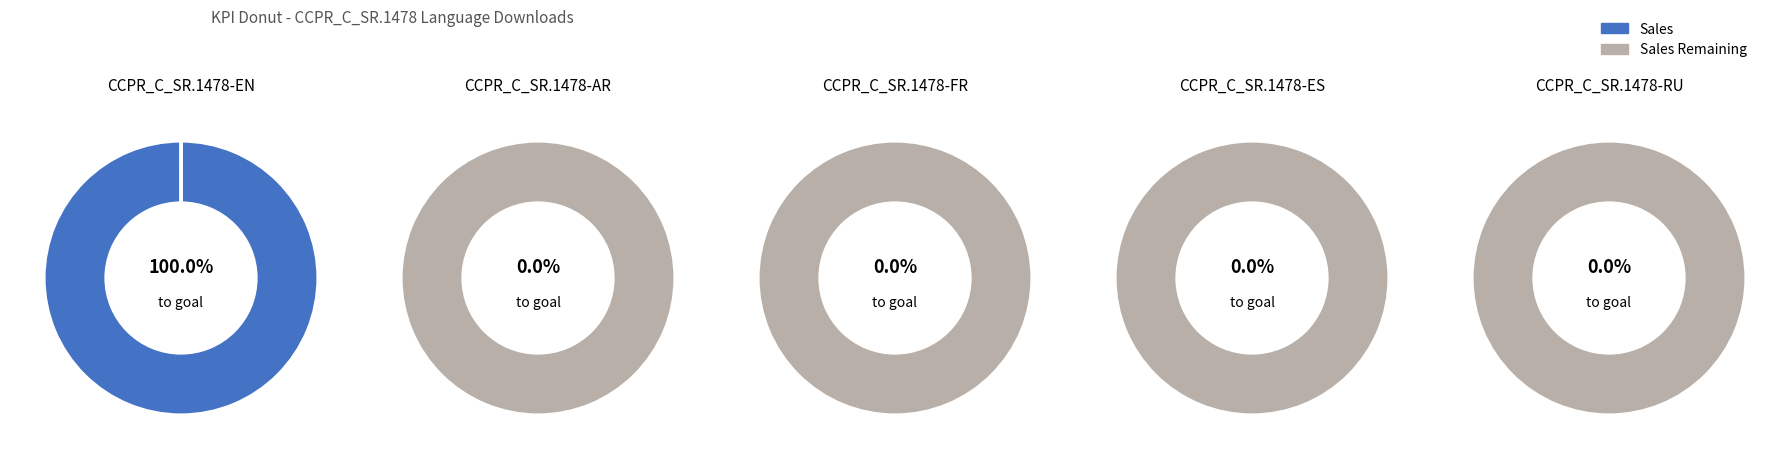

Which slice is the largest?

EN